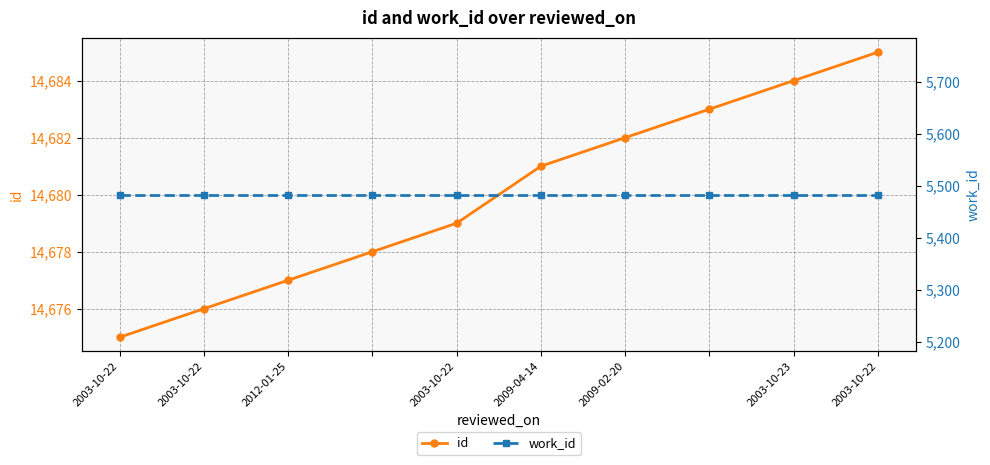

True or false: work_id has a value of 5483 at 2009-02-20.

True